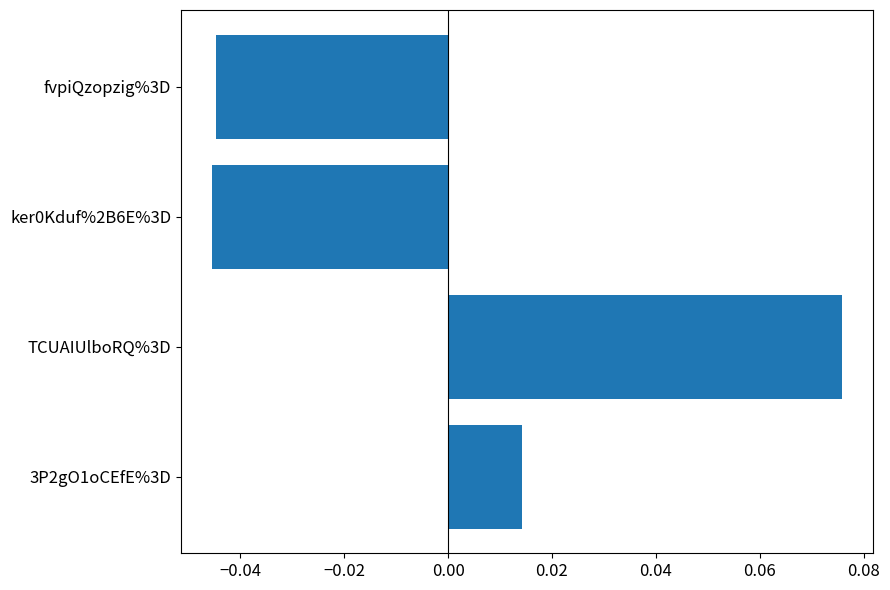

The value at ker0Kduf%2B6E%3D is -0.1. True or false?

False